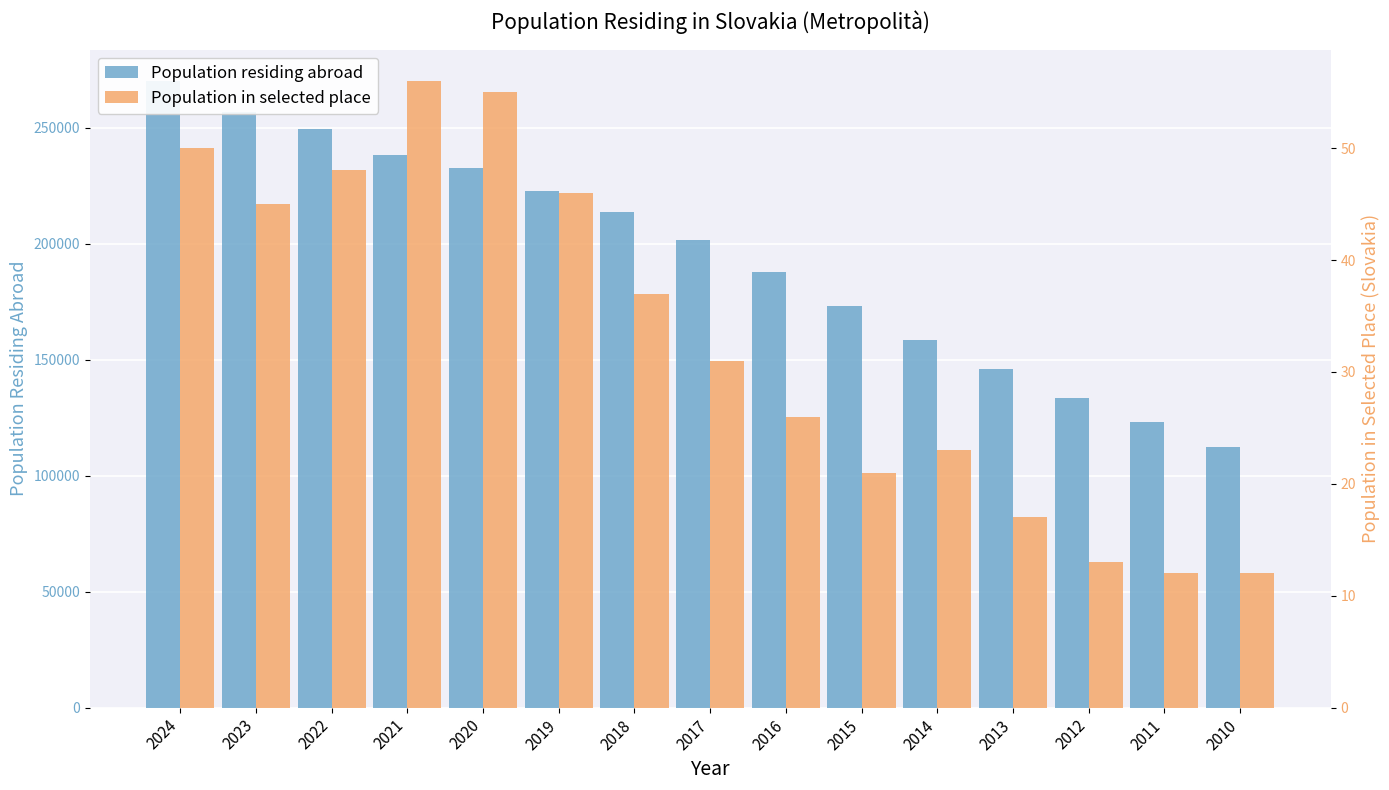

Is it true that Population residing abroad equals 151732 at 2010?

False